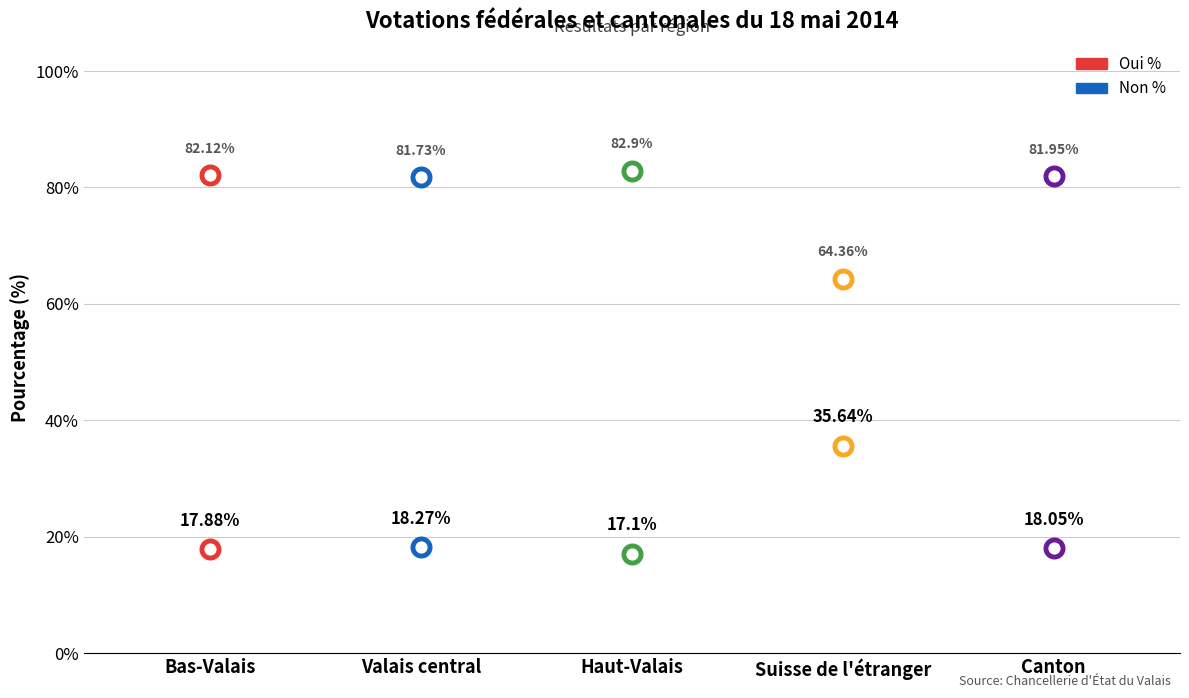

What is the total value across all series at Valais central?

100.0